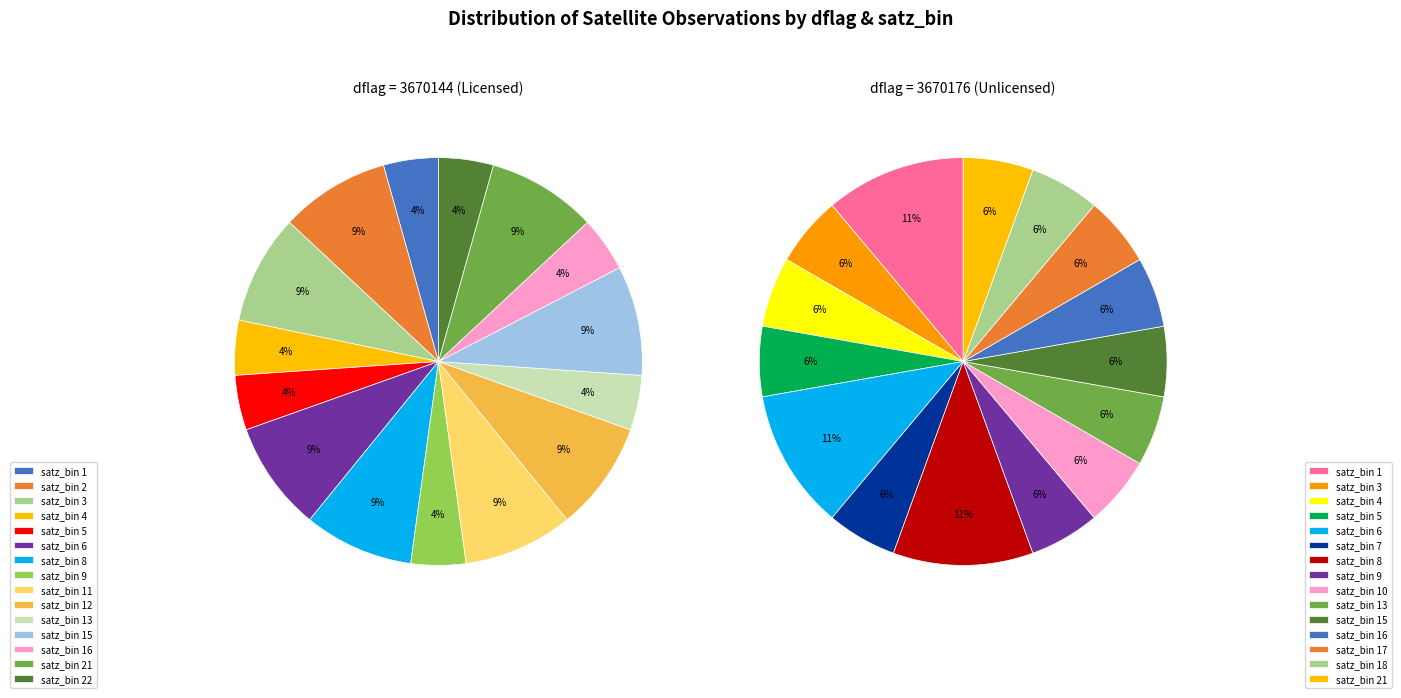

How much of the chart is everything except dflag=3670144?

50.0%